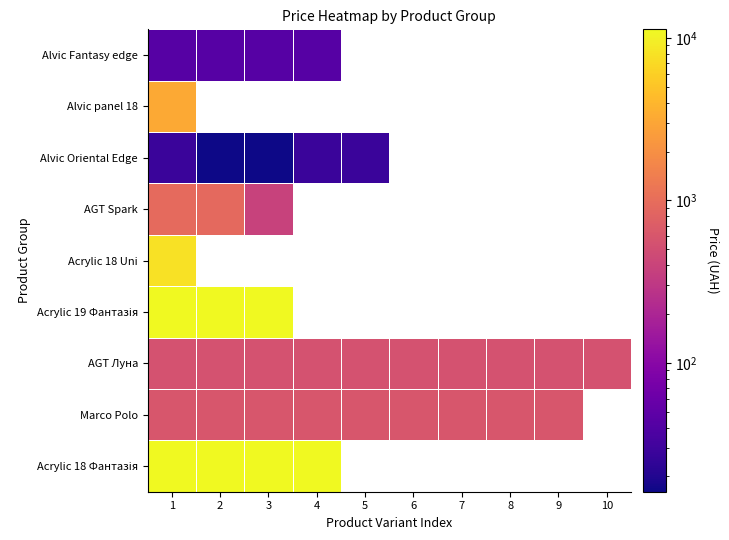

The value of Acrylic 18 Uni at 1 is 7778.6. True or false?

True